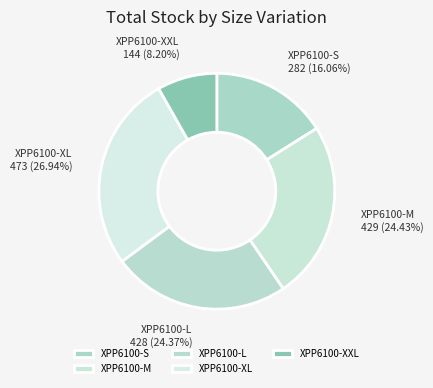

True or false: XPP6100-L accounts for 24% of the total.

True